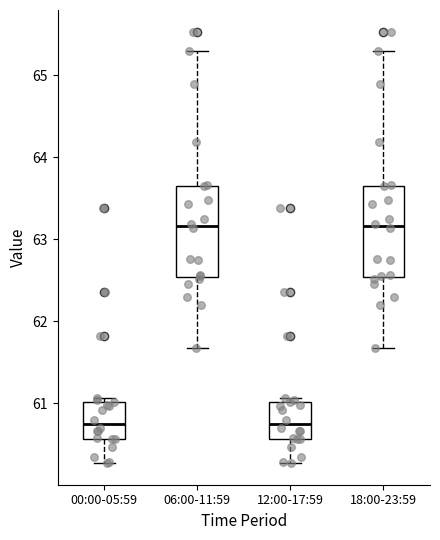

Reading left to right, read every box against the y-axis: the position of its median line, the range the box covers, and the ends of its whiskers. The values are not printed on the chart, so give them approximately, as read against the axis.

00:00-05:59: median 60.8, box 60.6 to 61.0, whiskers 60.3 to 61.1
06:00-11:59: median 63.2, box 62.5 to 63.7, whiskers 61.7 to 65.3
12:00-17:59: median 60.8, box 60.6 to 61.0, whiskers 60.3 to 61.1
18:00-23:59: median 63.2, box 62.5 to 63.7, whiskers 61.7 to 65.3